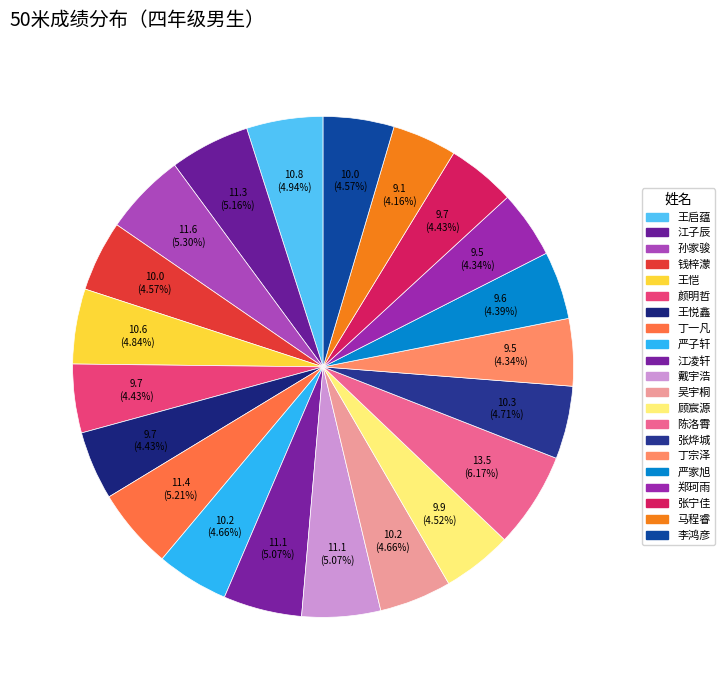

What is the change in value from 钱梓濛 to 颜明哲?

-0.3